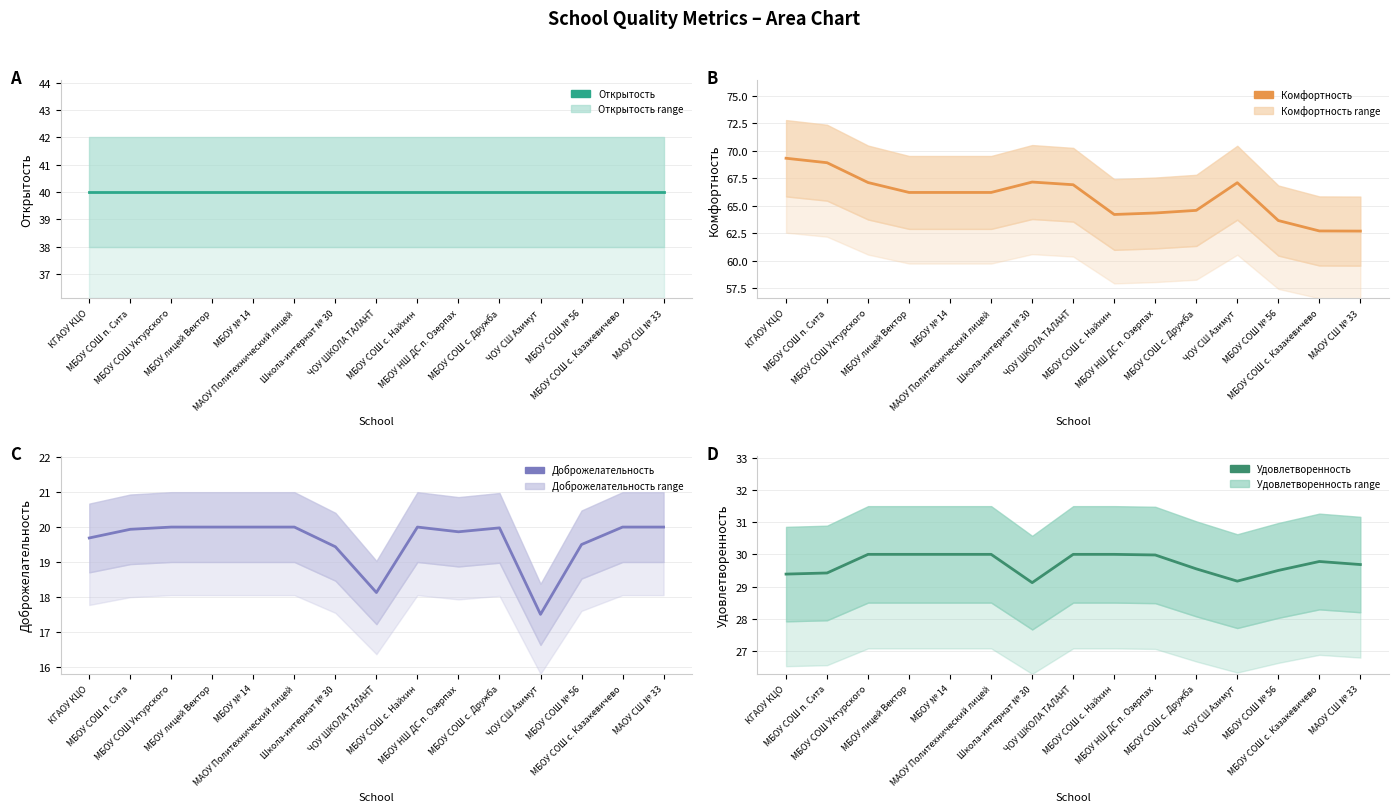

Does the chart have visible grid lines?

Yes